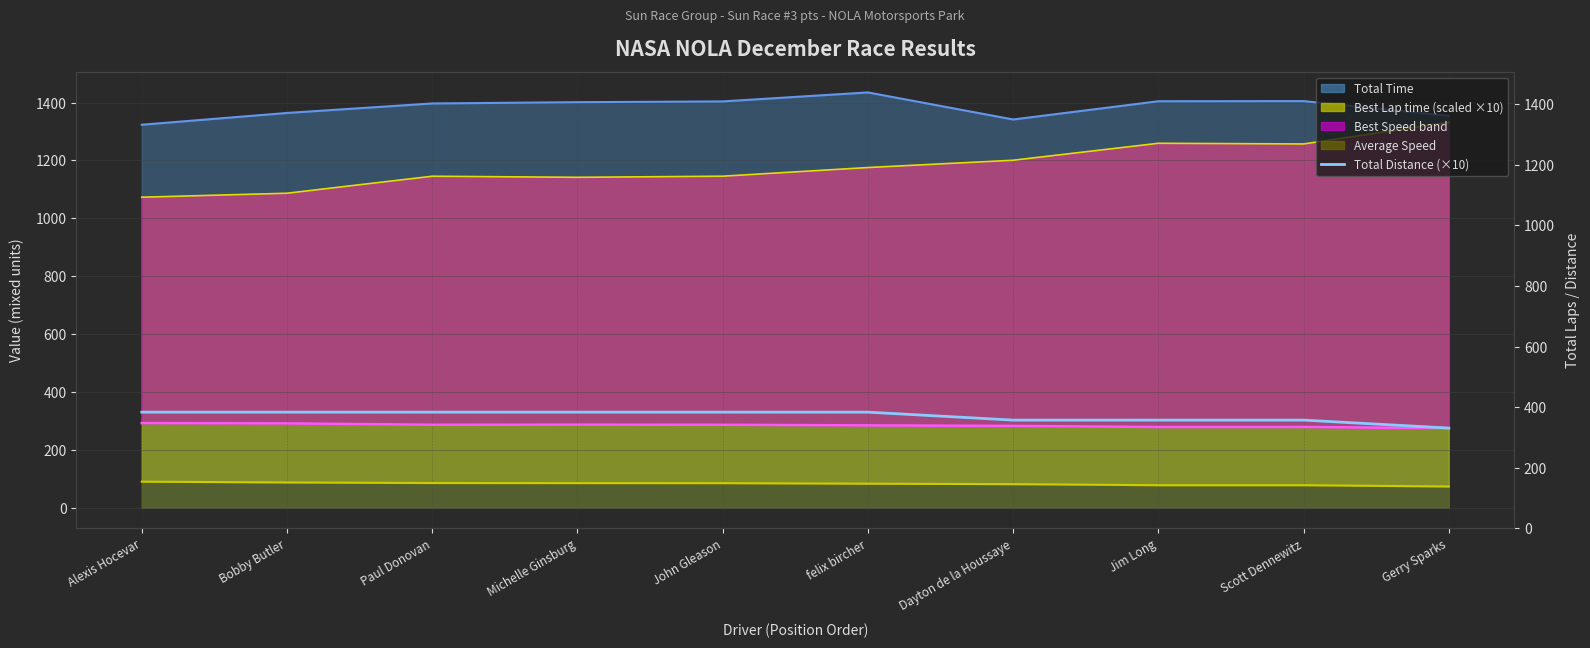

Which series has the largest range (max minus min)?

Best Lap time line